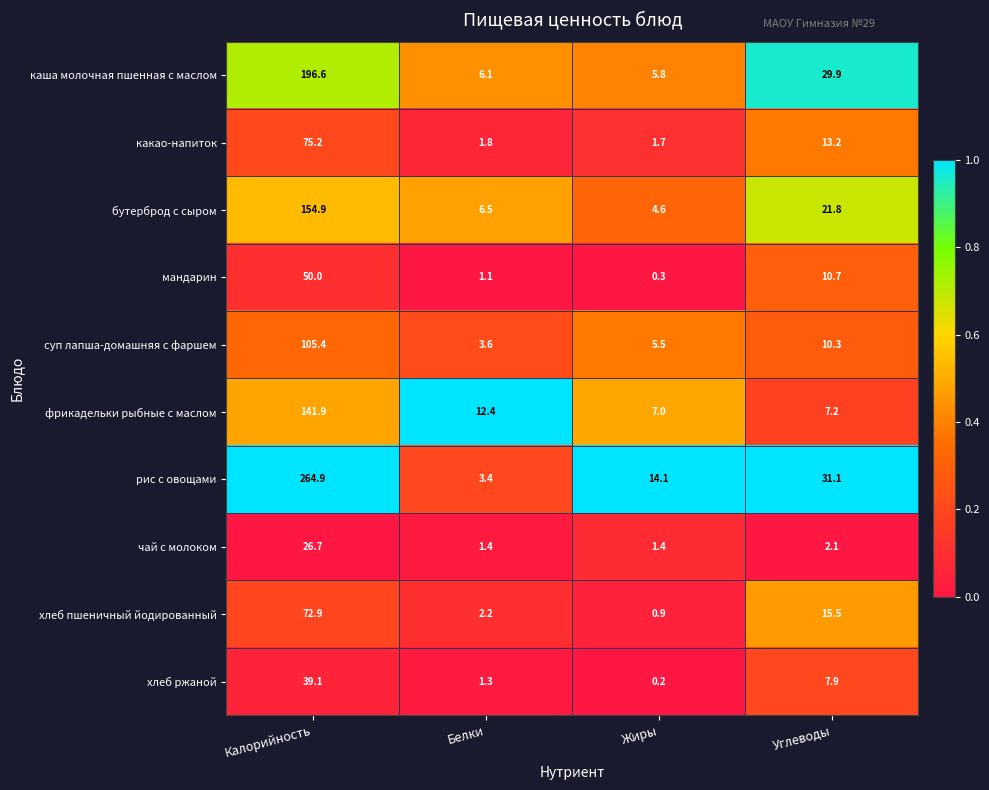

At which category is the sum across all series the highest?

Калорийность